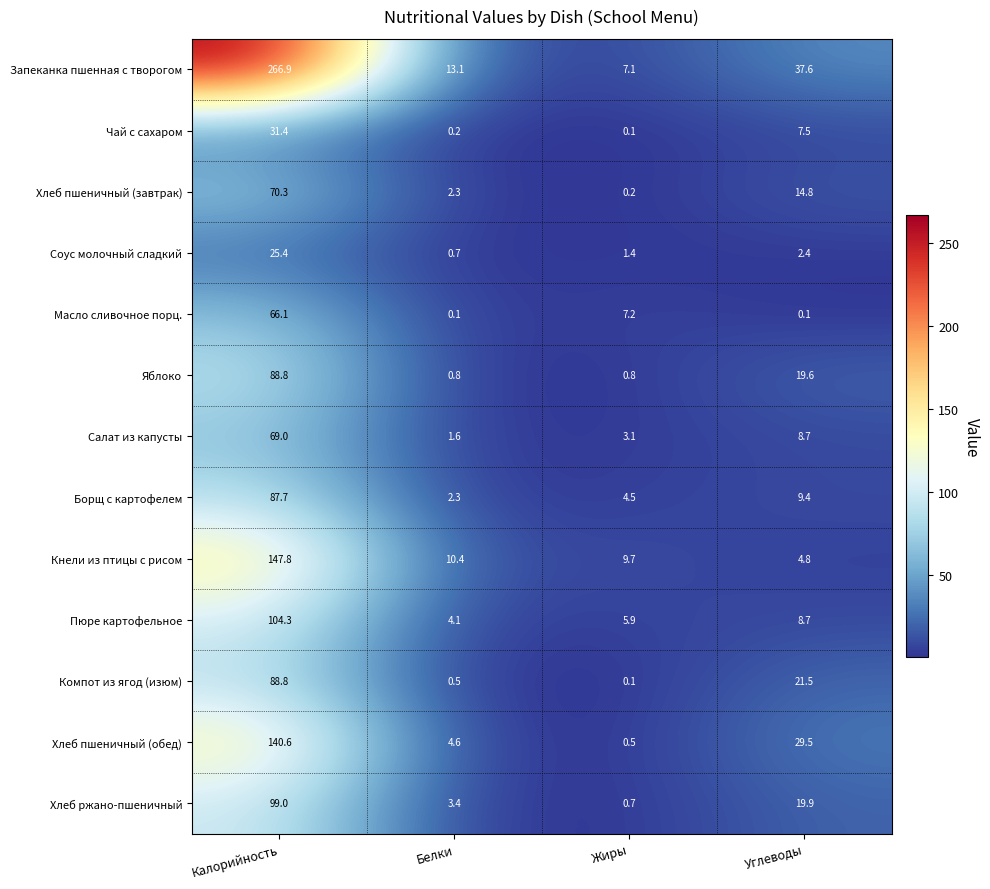

What is the difference between the highest and lowest values at Калорийность?

241.5